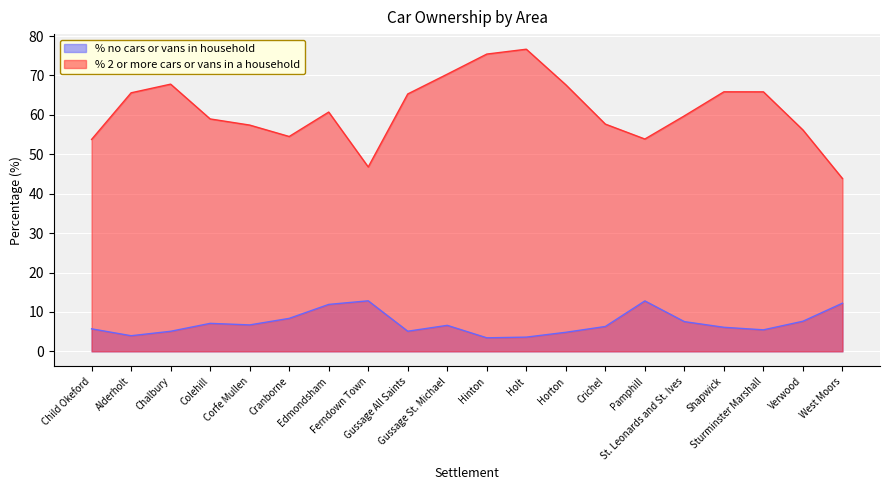

Read the % no cars or vans in household value at Holt.

3.6